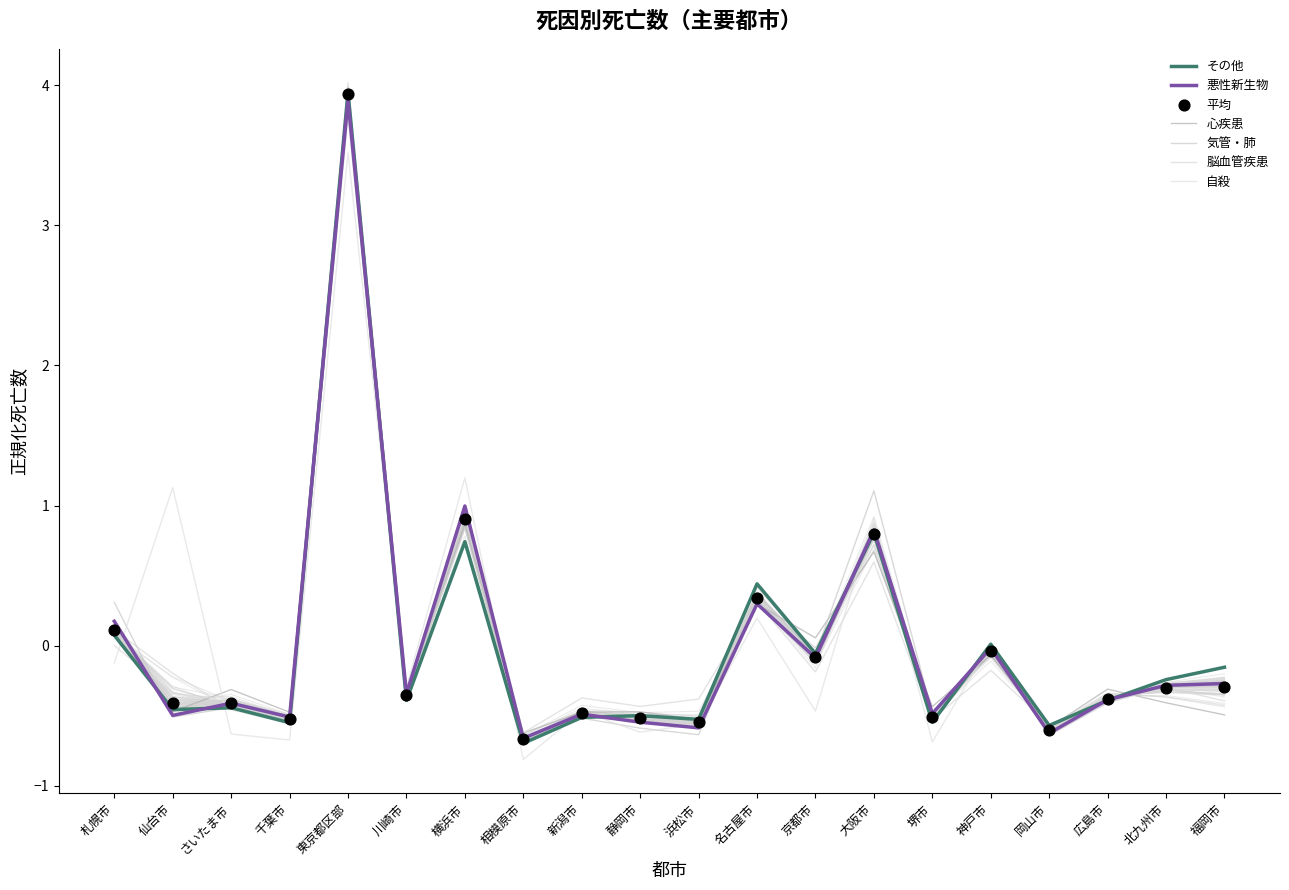

Which series has the largest total across all categories?

悪性新生物